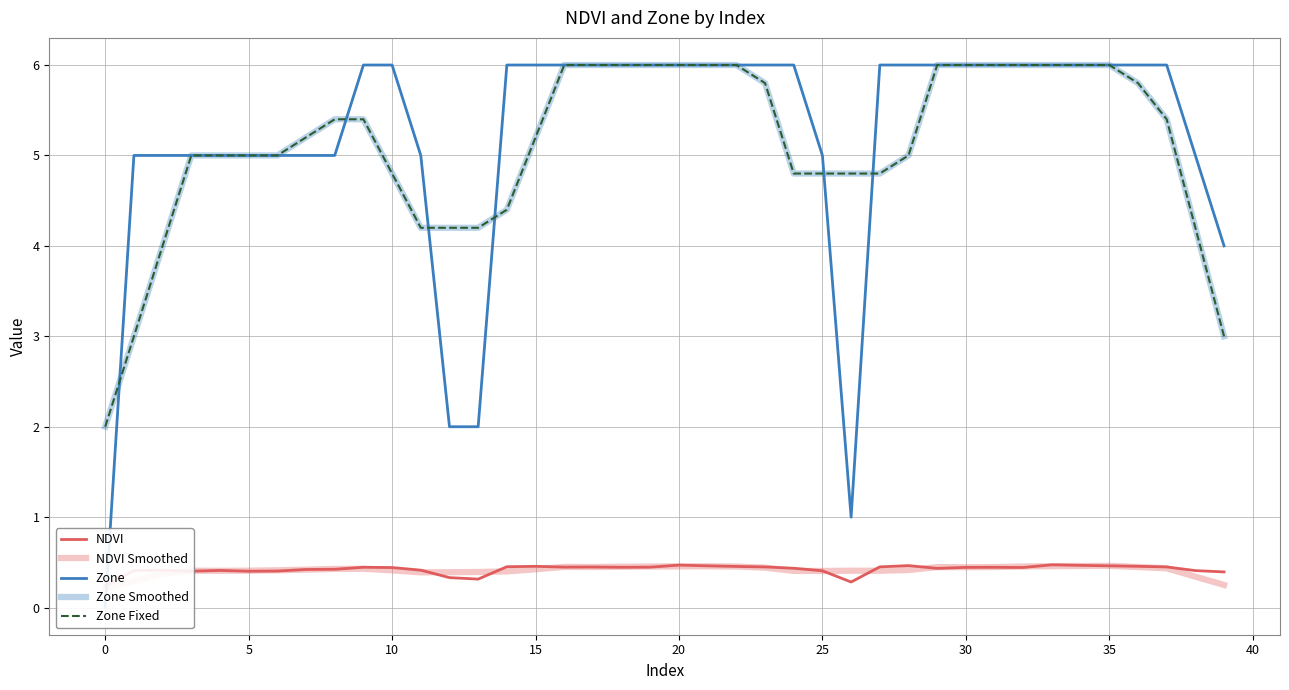

True or false: NDVI and Zone Fixed intersect in this chart.

False